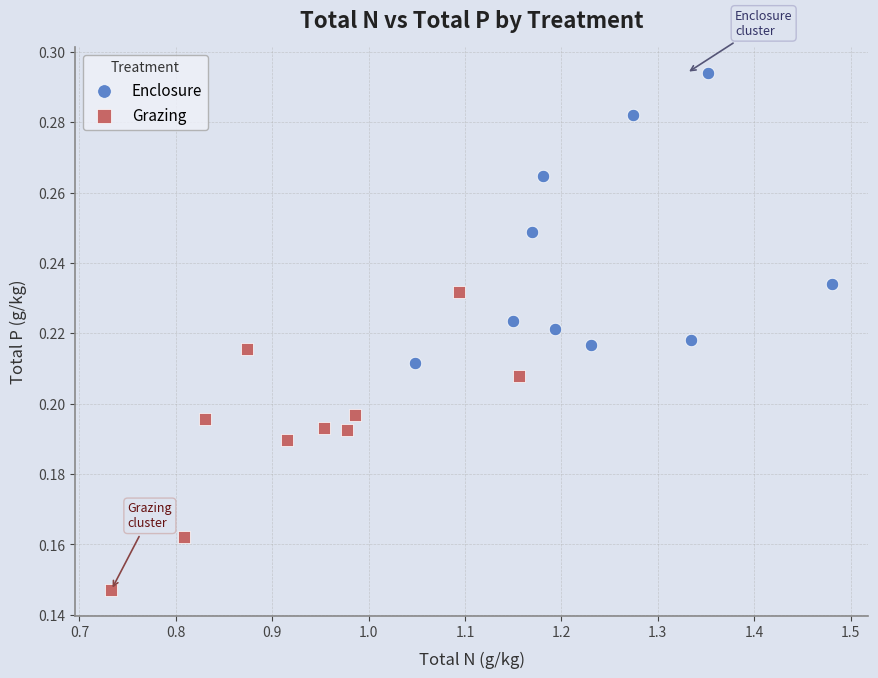

What are all the series names shown in the legend?

Enclosure, Grazing